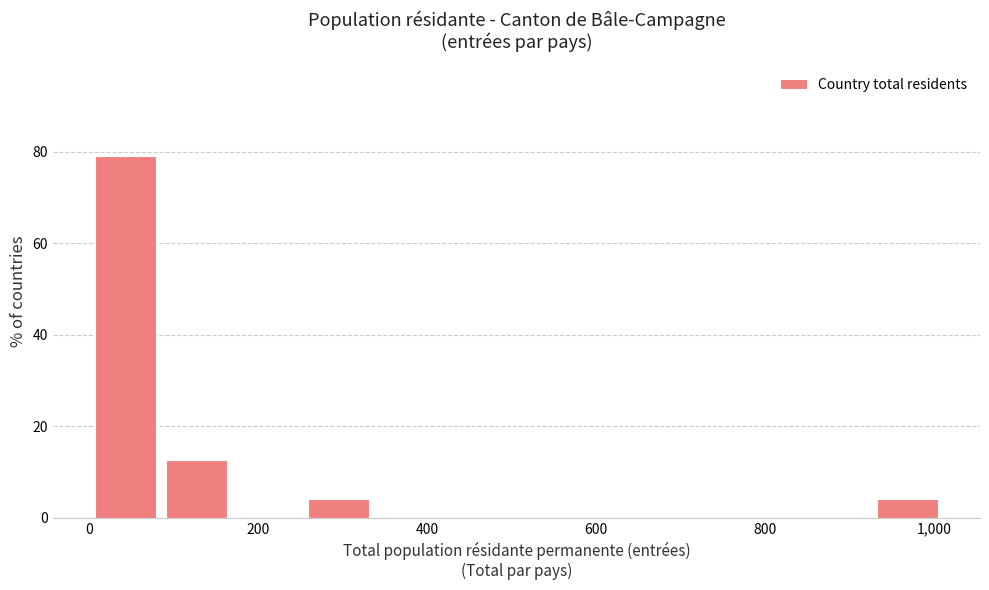

Reading left to right, transcribe this chart: for each bar, give the range it covers on the x-axis and its height. Neither the bar edges nor the heights are printed on the chart, so give them approximately, as read against the axes.

0 to 80: 80
80 to 160: 12
160 to 260: 0
260 to 340: 4
340 to 420: 0
420 to 500: 0
500 to 600: 0
600 to 680: 0
680 to 760: 0
760 to 840: 0
840 to 920: 0
920 to 1020: 4